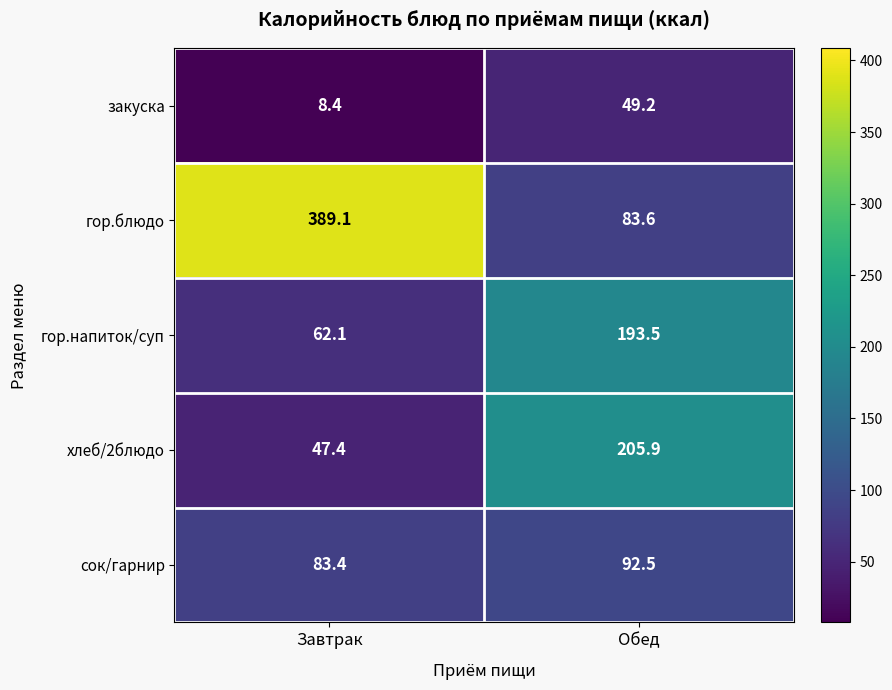

Reading left to right, list all the values displayed in this chart.

закуска: Завтрак=8.4	Обед=49.2
гор.блюдо: Завтрак=389.1	Обед=83.6
гор.напиток/суп: Завтрак=62.1	Обед=193.5
хлеб/2блюдо: Завтрак=47.4	Обед=205.9
сок/гарнир: Завтрак=83.4	Обед=92.5